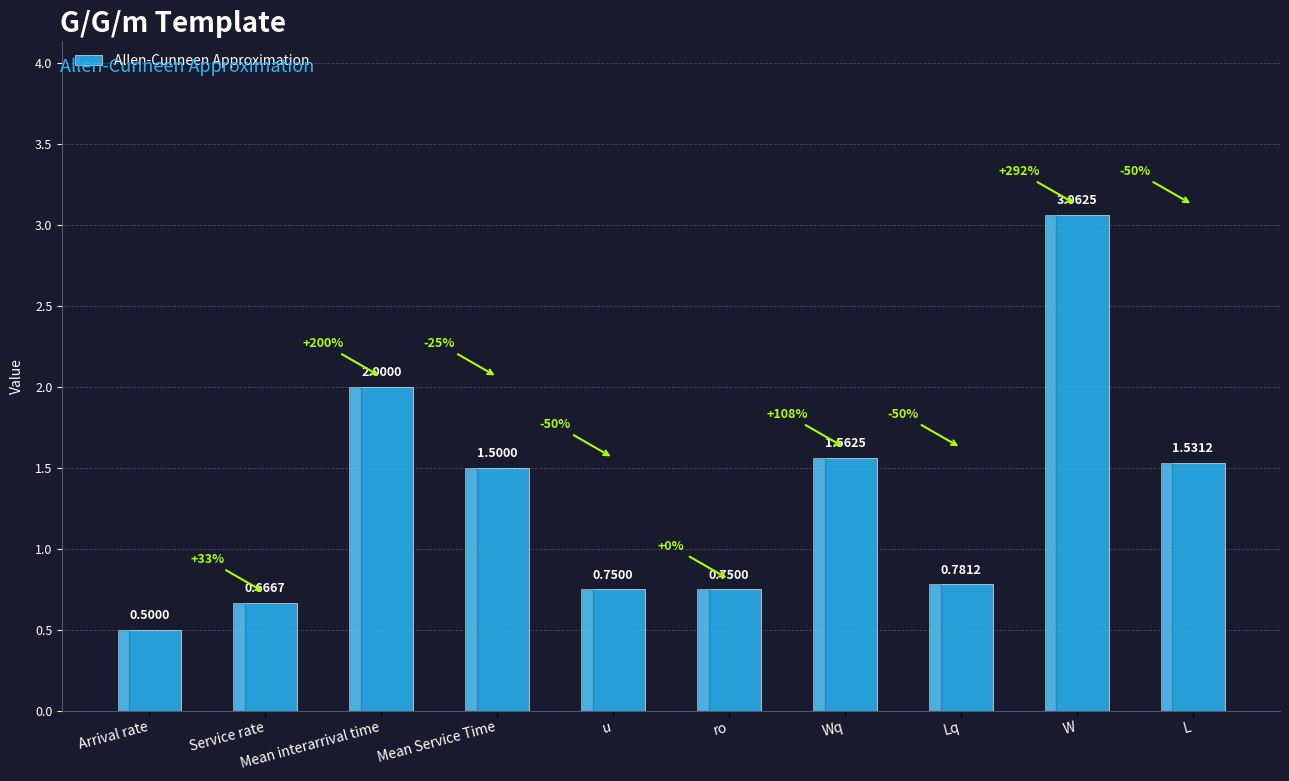

What is the difference between the values at Service rate and Lq?

0.1